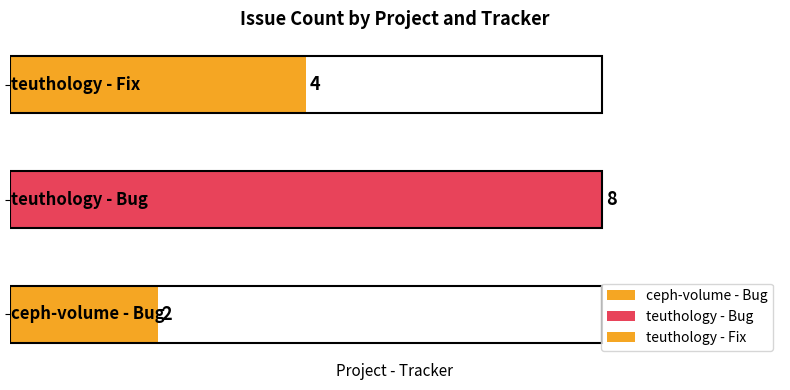

What is the greatest value displayed?

8